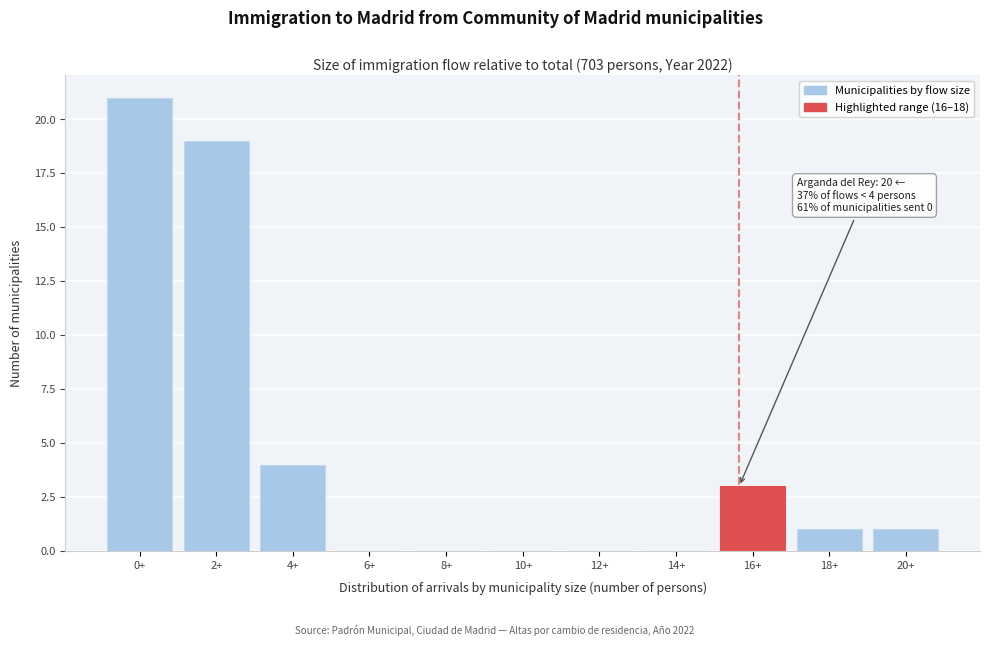

Reading left to right, what are all the values shown in this chart?

0+=21	2+=19	4+=4	6+=0	8+=0	10+=0	12+=0	14+=0	16+=3	18+=1	20+=1